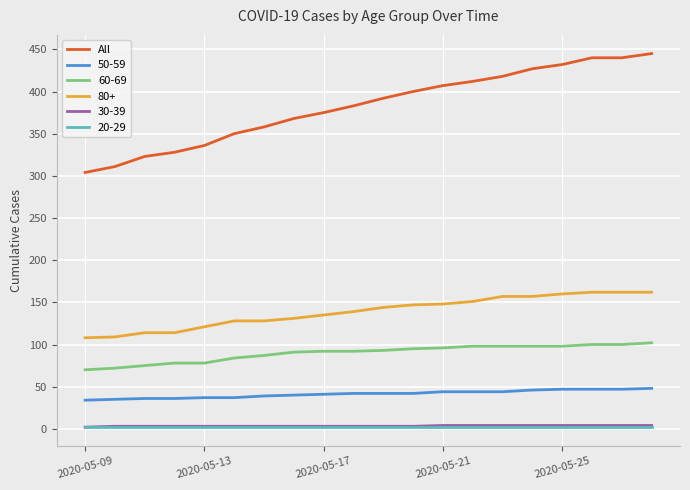

Which series has the widest spread of values?

All